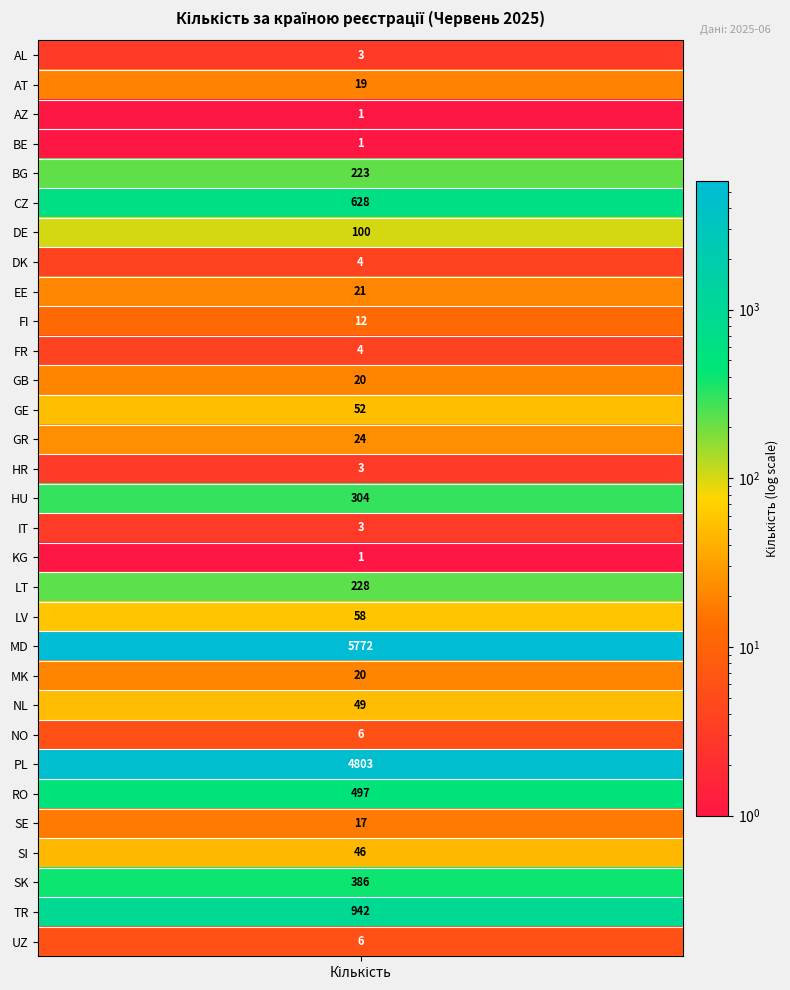

Reading left to right, list all the values displayed in this chart.

values=3	1=19	2=1	3=1	4=223	5=628	6=100	7=4	8=21	9=12	10=4	11=20	12=52	13=24	14=3	15=304	16=3	17=1	18=228	19=58	20=5772	21=20	22=49	23=6	24=4803	25=497	26=17	27=46	28=386	29=942	30=6